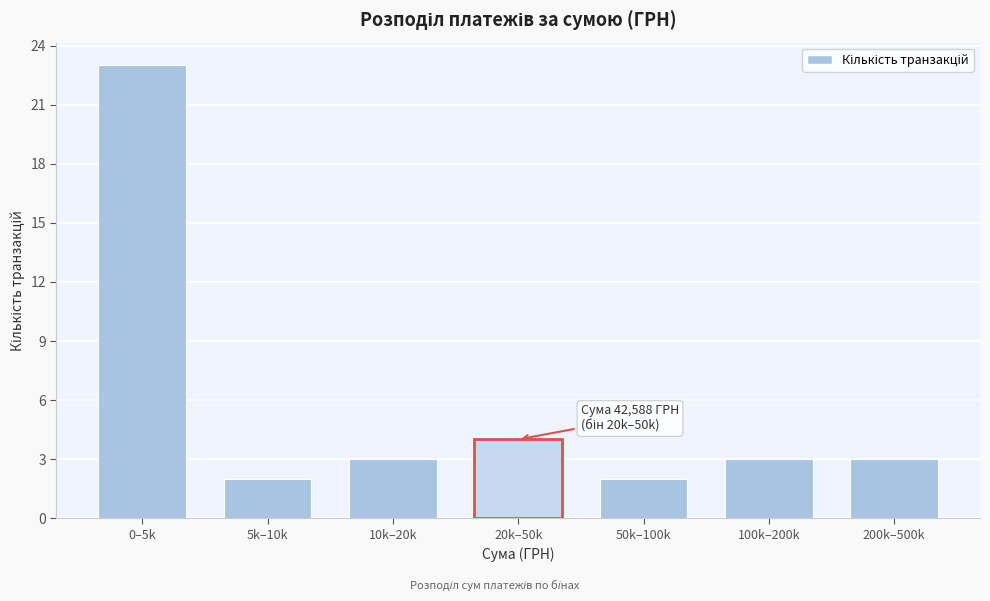

Reading left to right, extract all data points from this chart.

23	2	3	4	2	3	3